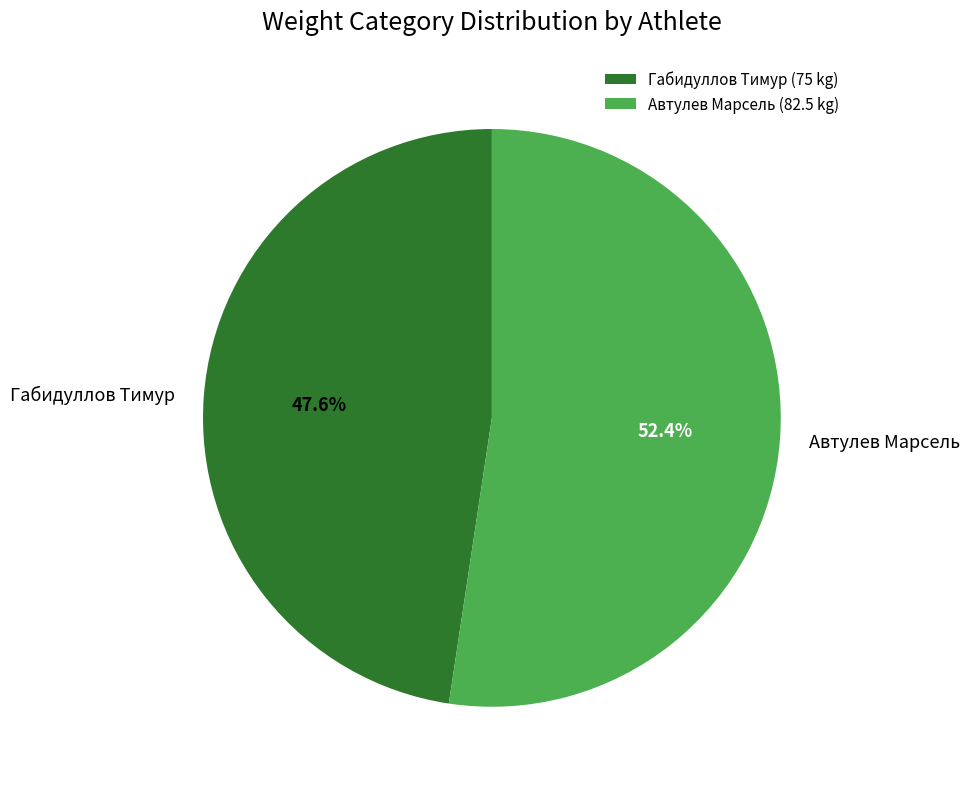

Between Габидуллов Тимур and Автулев Марсель, which is larger?

Автулев Марсель